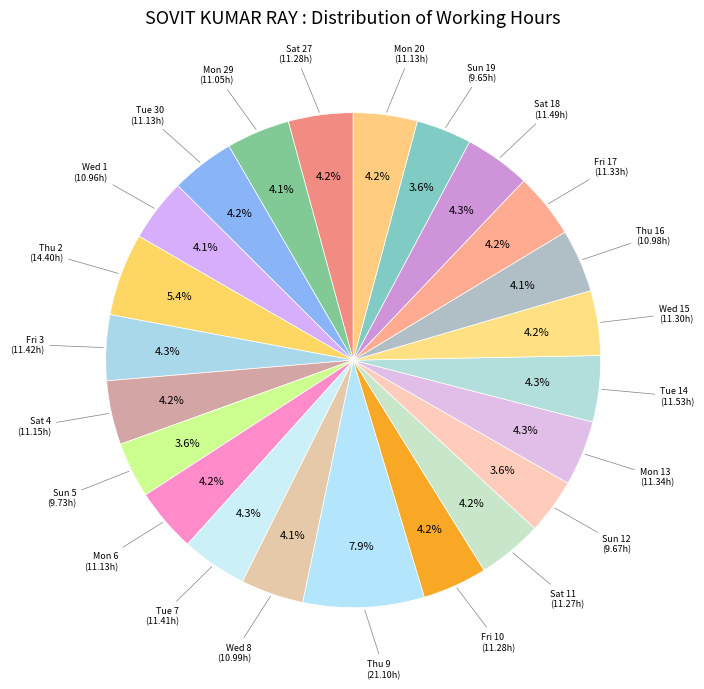

Which slice is the largest?

Thu 9 (21.10h)